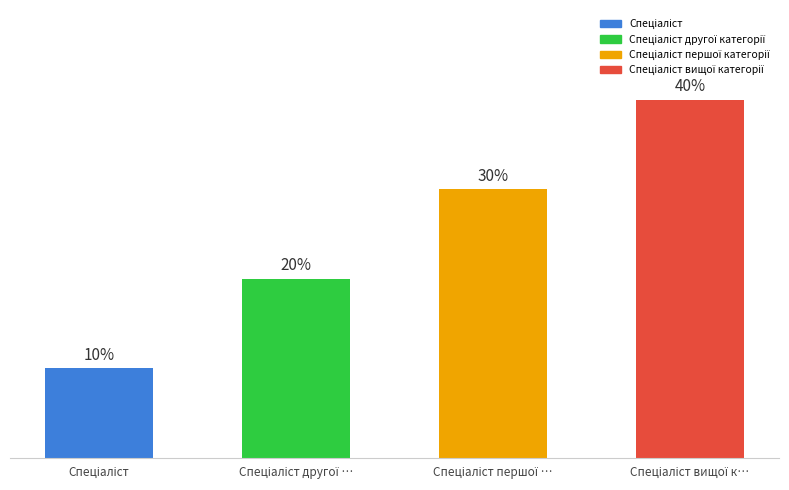

What is the label of the 2nd bar from the left?

Спеціаліст другої …